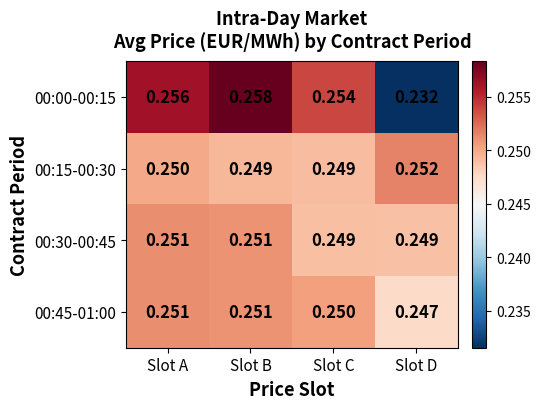

At which label is 00:45-01:00 closest to 0?

Slot D